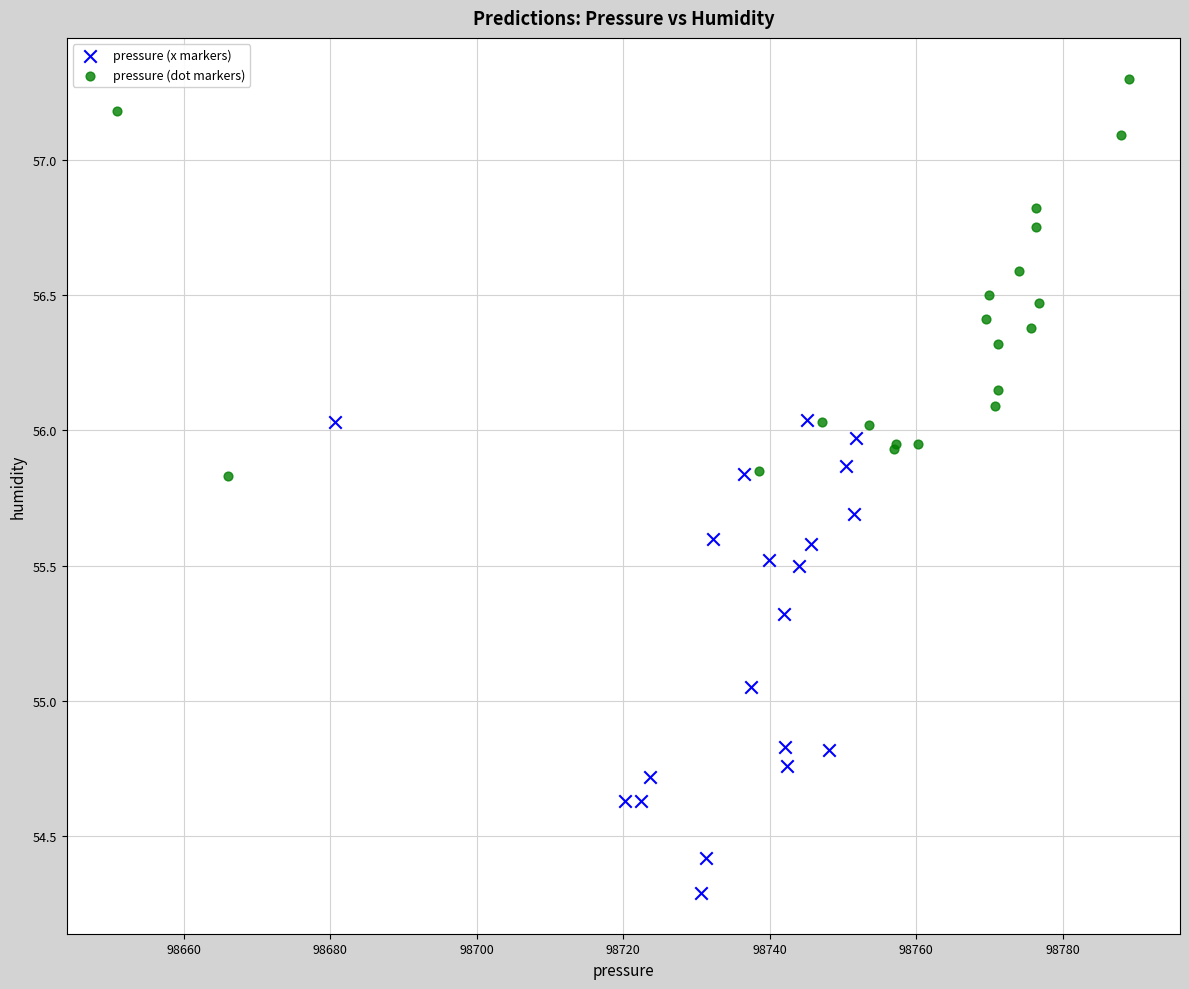

What are all the series names shown in the legend?

pressure (x markers), pressure (dot markers)